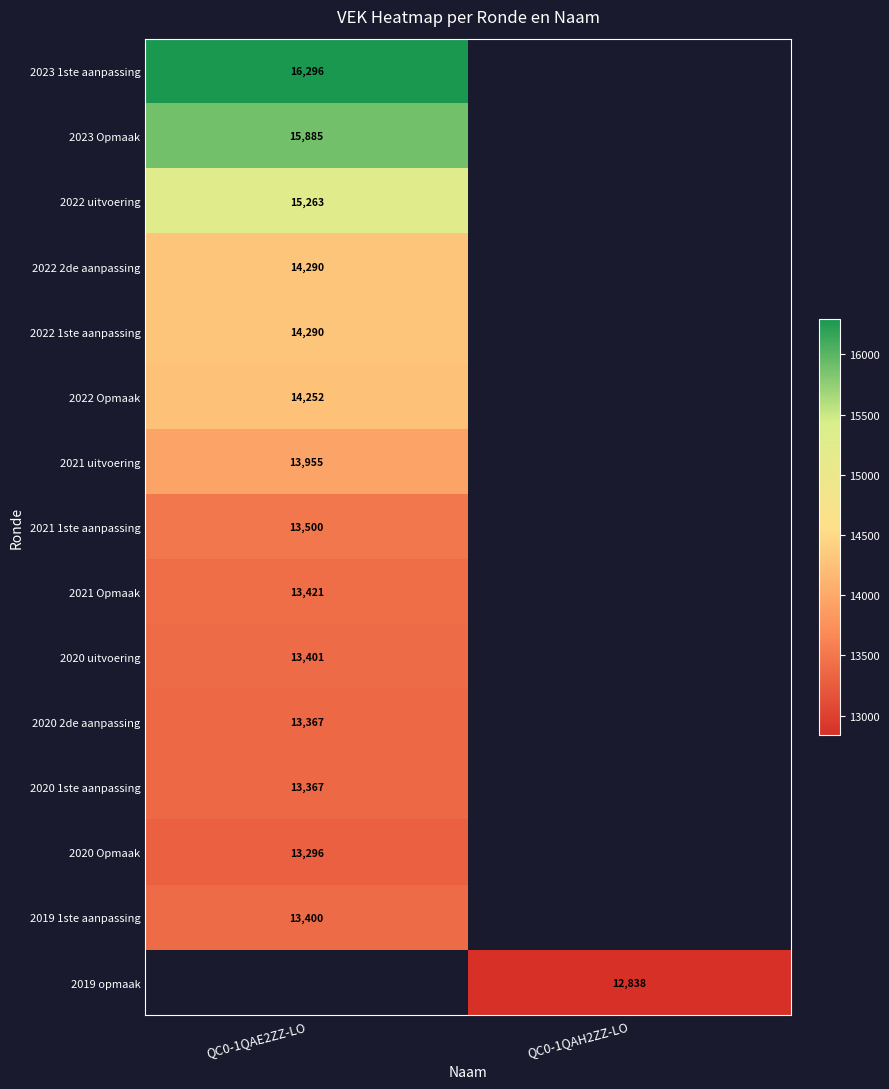

Is it true that 2021 1ste aanpassing equals 21105 at QC0-1QAE2ZZ-LO?

False